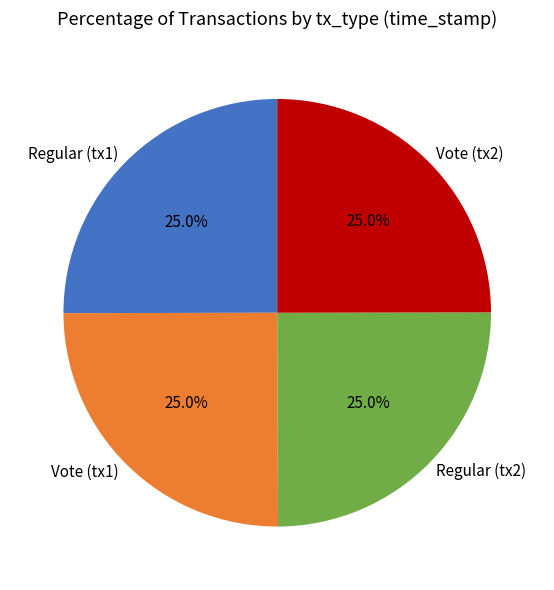

Is there any slice that represents more than half of the pie?

No